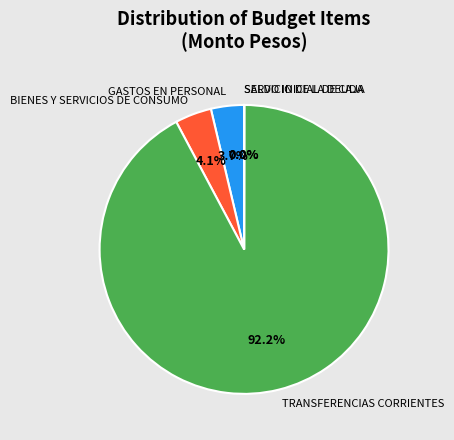

What is the ratio of the value at BIENES Y SERVICIOS DE CONSUMO to the value at GASTOS EN PERSONAL?

1.1